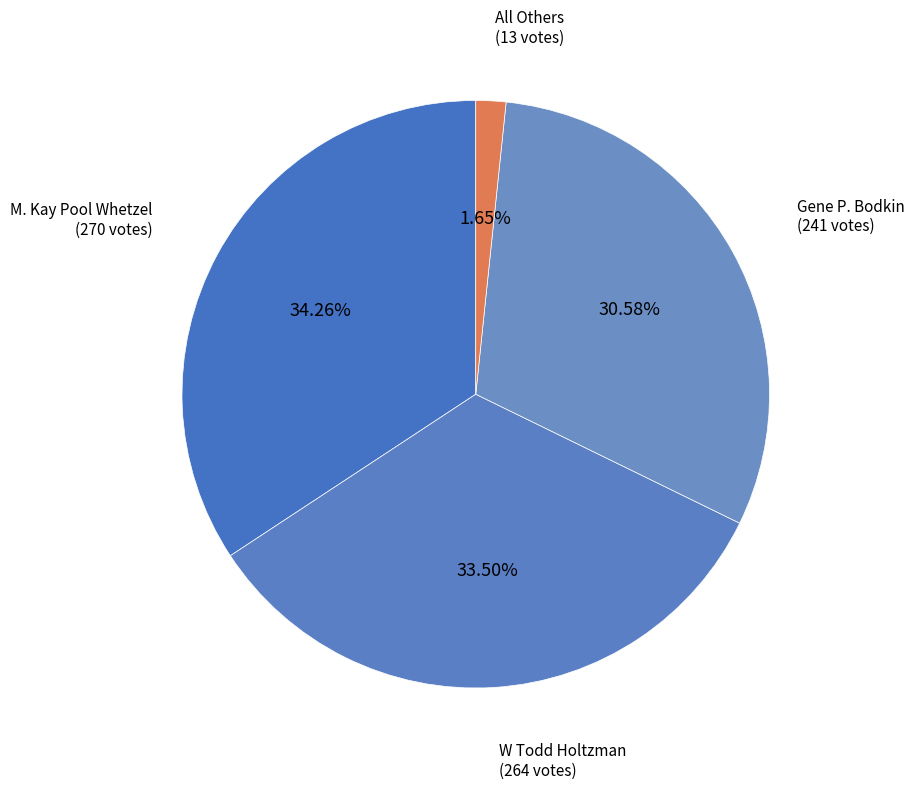

Is W Todd Holtzman the majority of the pie?

No